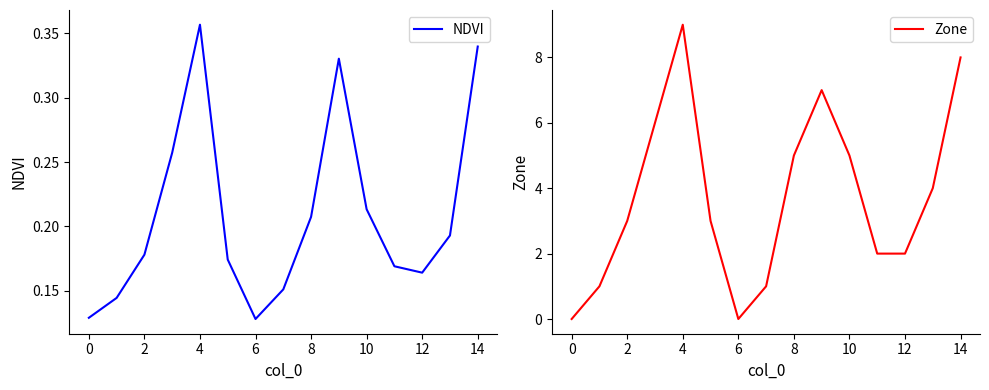

Is it true that Zone equals 5 at 8?

True